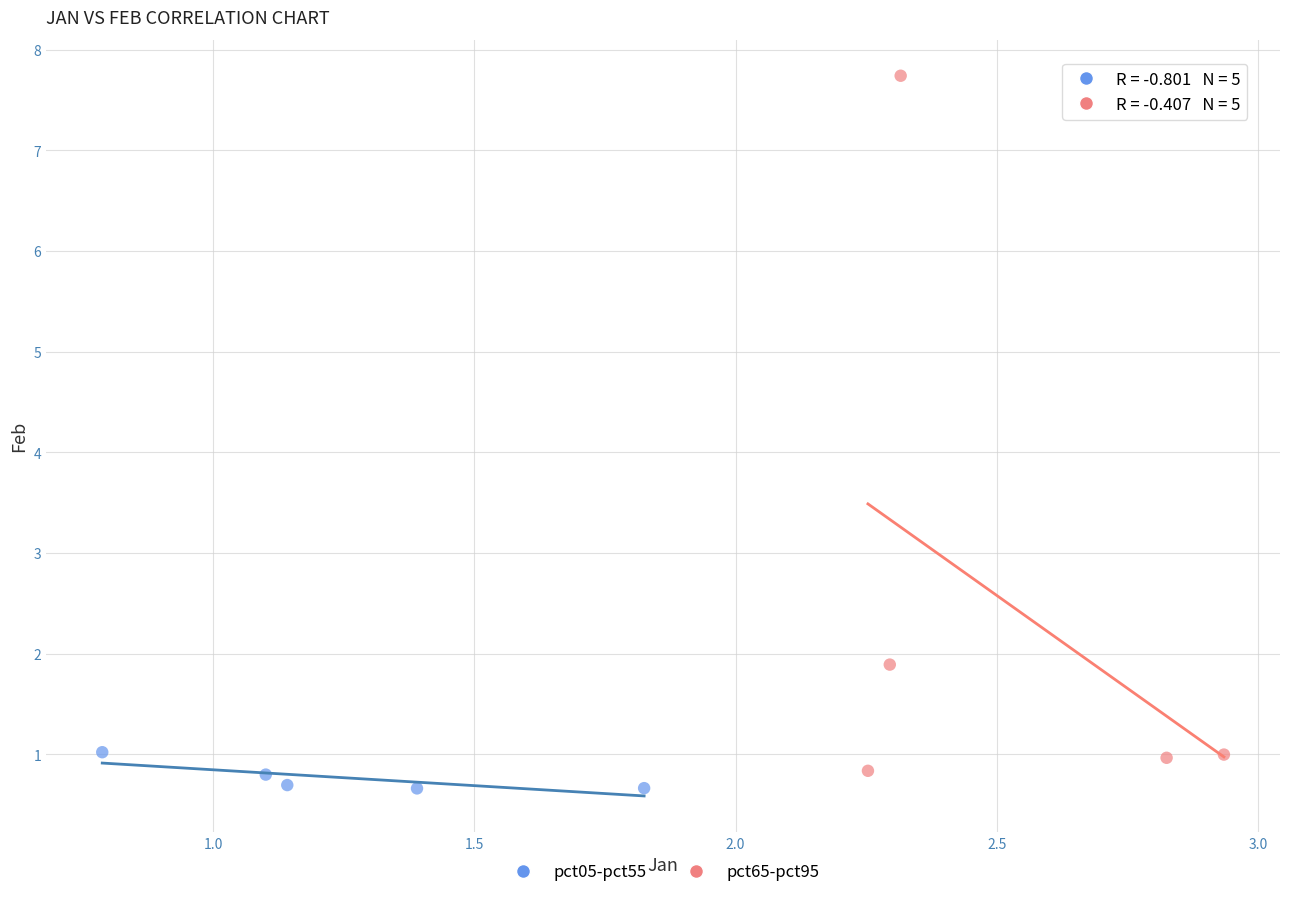

Which series reaches the maximum Y coordinate?

pct65-pct95